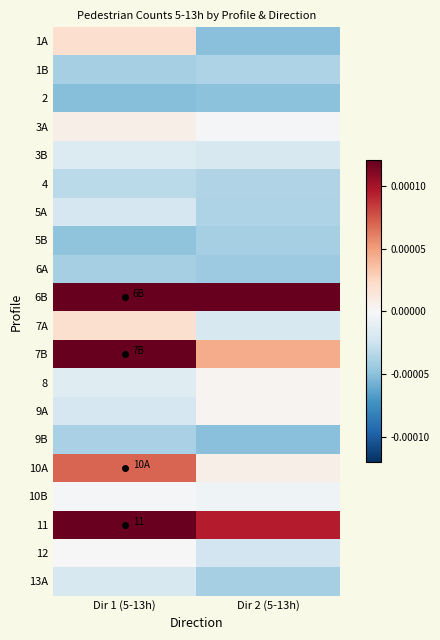

List the labels in order of 4 value, largest first.

Dir 1 (5-13h), Dir 2 (5-13h)